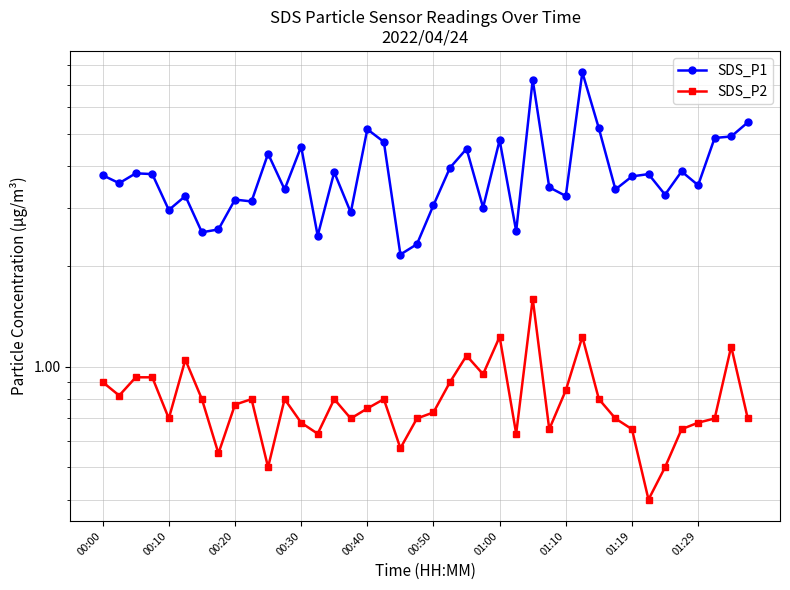

The value of SDS_P1 at 35 is 1.2. True or false?

False